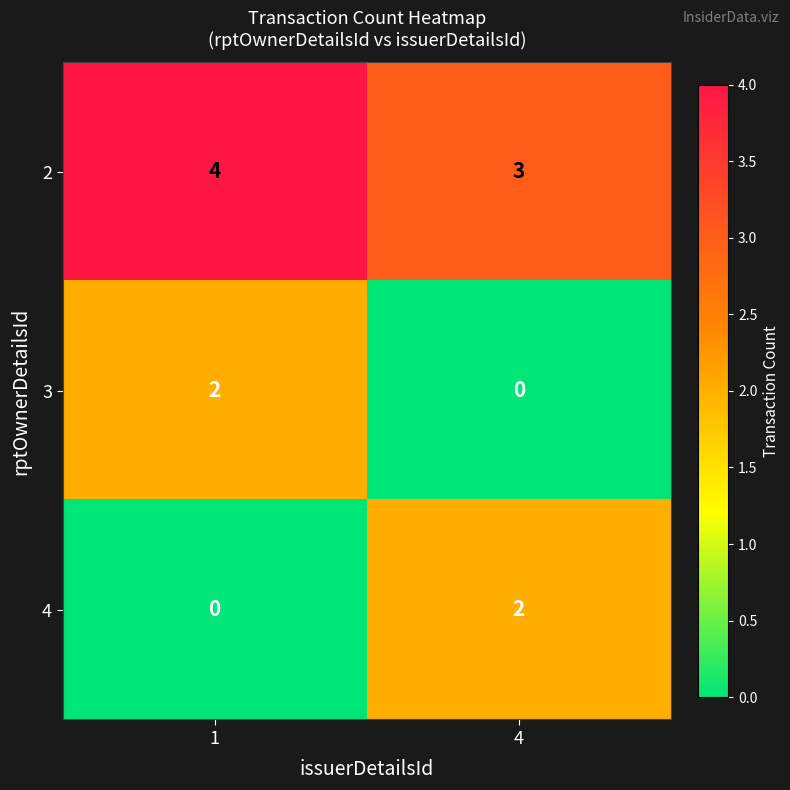

Rank the series at 4 from highest to lowest value.

2, 4, 3